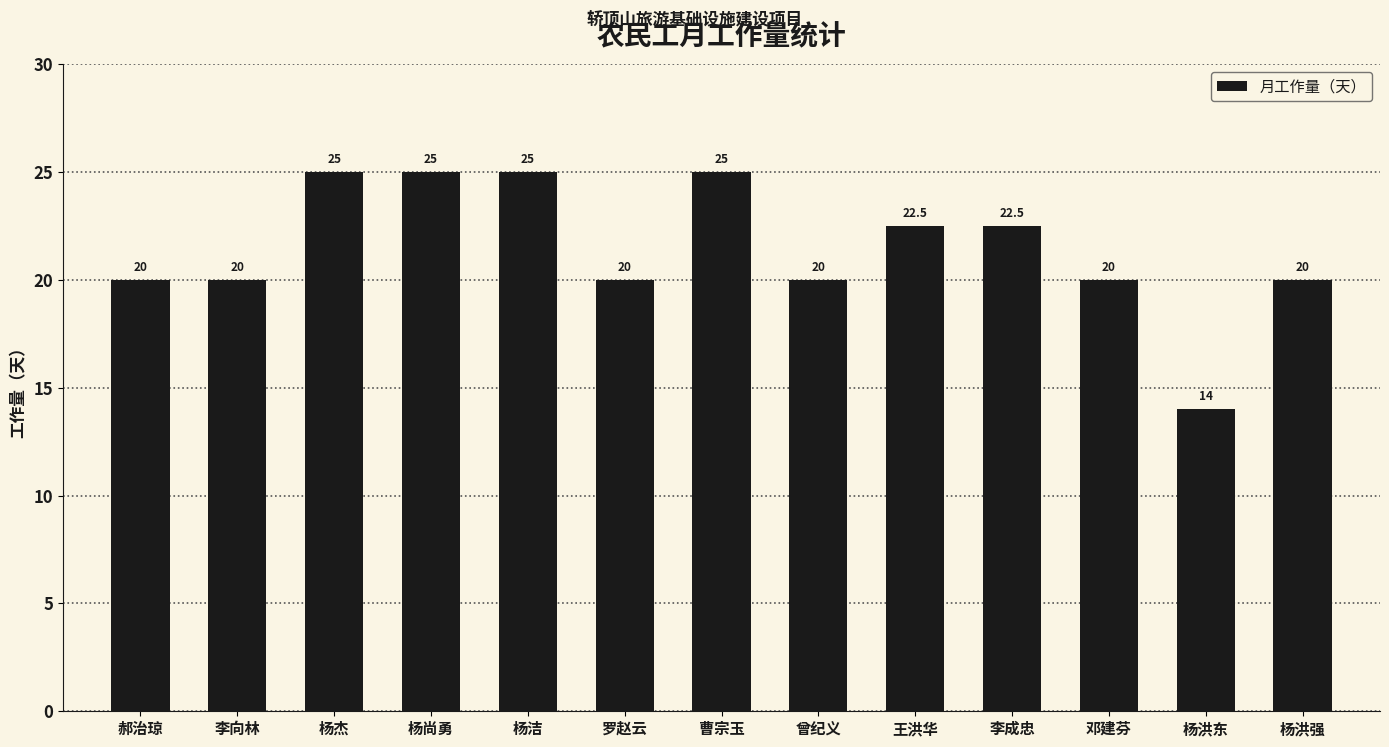

What is the sum of all values?

279.0